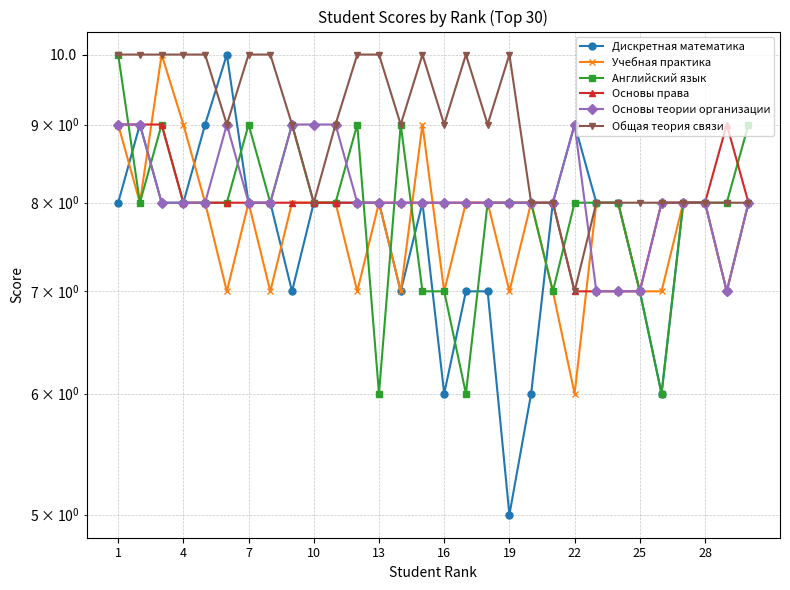

At which label does Английский язык reach its peak?

1